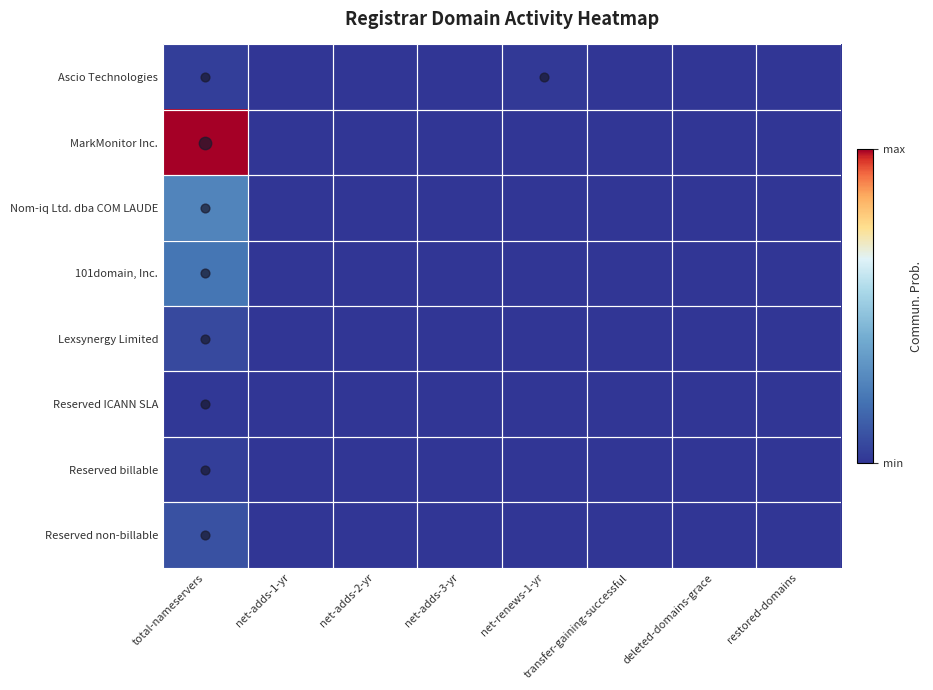

Reading left to right, transcribe all the data shown in this chart.

Ascio Technologies: total-nameservers=7	net-adds-1-yr=0	net-adds-2-yr=0	net-adds-3-yr=0	net-renews-1-yr=3	transfer-gaining-successful=0	deleted-domains-grace=0	restored-domains=0
MarkMonitor Inc.: total-nameservers=247	net-adds-1-yr=0	net-adds-2-yr=0	net-adds-3-yr=0	net-renews-1-yr=0	transfer-gaining-successful=0	deleted-domains-grace=0	restored-domains=0
Nom-iq Ltd. dba COM LAUDE: total-nameservers=63	net-adds-1-yr=0	net-adds-2-yr=0	net-adds-3-yr=0	net-renews-1-yr=0	transfer-gaining-successful=0	deleted-domains-grace=0	restored-domains=0
101domain, Inc.: total-nameservers=51	net-adds-1-yr=0	net-adds-2-yr=0	net-adds-3-yr=0	net-renews-1-yr=0	transfer-gaining-successful=0	deleted-domains-grace=0	restored-domains=0
Lexsynergy Limited: total-nameservers=16	net-adds-1-yr=0	net-adds-2-yr=0	net-adds-3-yr=0	net-renews-1-yr=0	transfer-gaining-successful=0	deleted-domains-grace=0	restored-domains=0
Reserved ICANN SLA: total-nameservers=2	net-adds-1-yr=0	net-adds-2-yr=0	net-adds-3-yr=0	net-renews-1-yr=0	transfer-gaining-successful=0	deleted-domains-grace=0	restored-domains=0
Reserved billable: total-nameservers=7	net-adds-1-yr=0	net-adds-2-yr=0	net-adds-3-yr=0	net-renews-1-yr=0	transfer-gaining-successful=0	deleted-domains-grace=0	restored-domains=0
Reserved non-billable: total-nameservers=22	net-adds-1-yr=0	net-adds-2-yr=0	net-adds-3-yr=0	net-renews-1-yr=0	transfer-gaining-successful=0	deleted-domains-grace=0	restored-domains=0